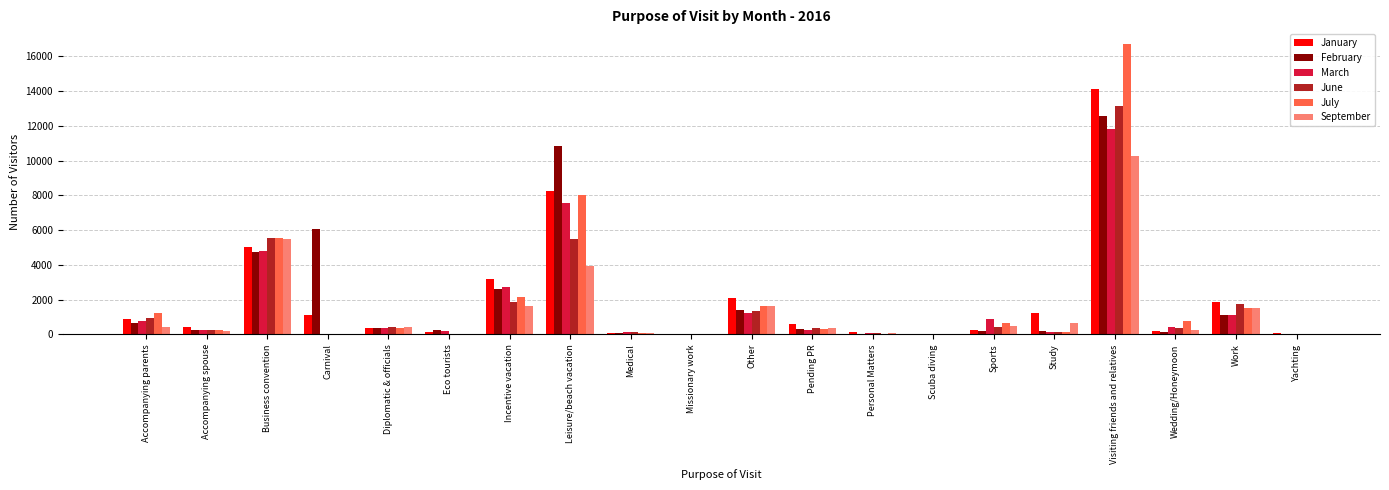

What is the maximum value shown in the chart?

16721